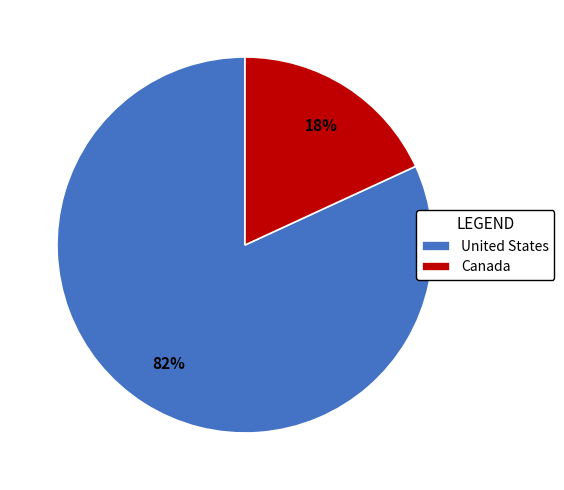

To the nearest percent, what percentage of the pie is Canada?

18%